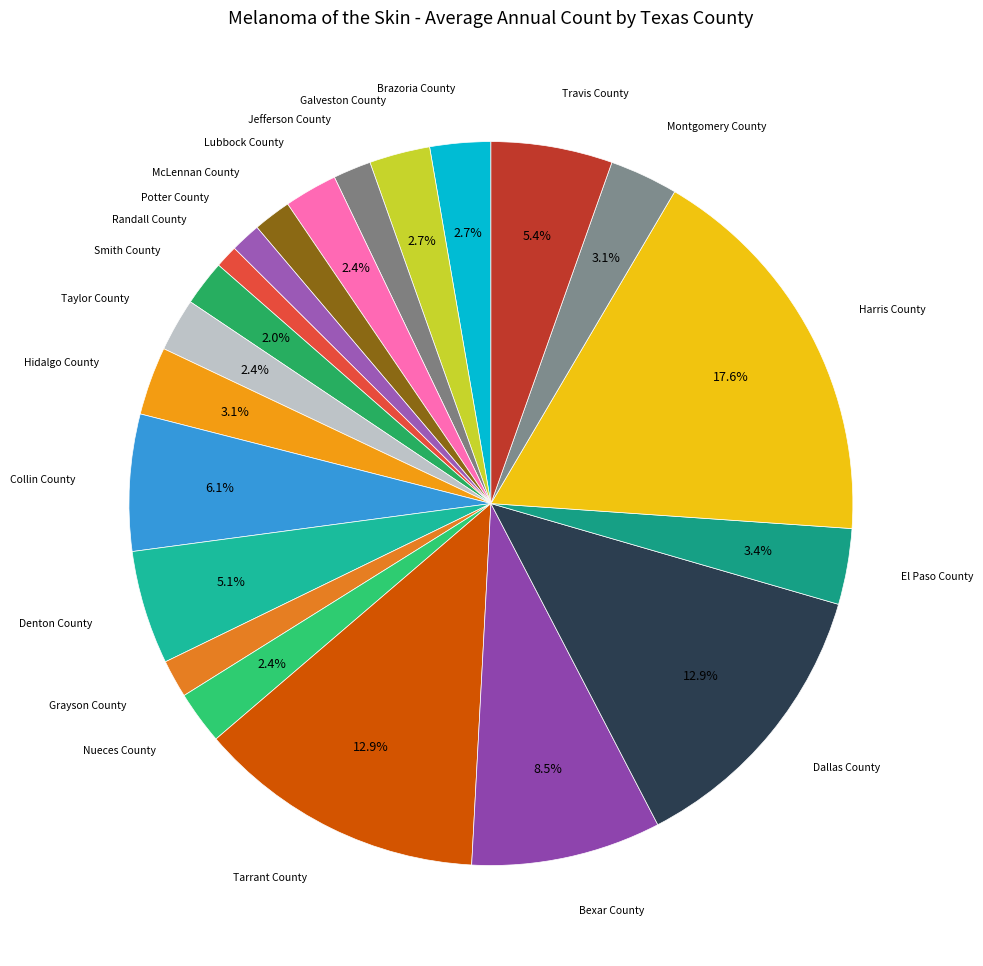

How many segments does this pie chart have?

21